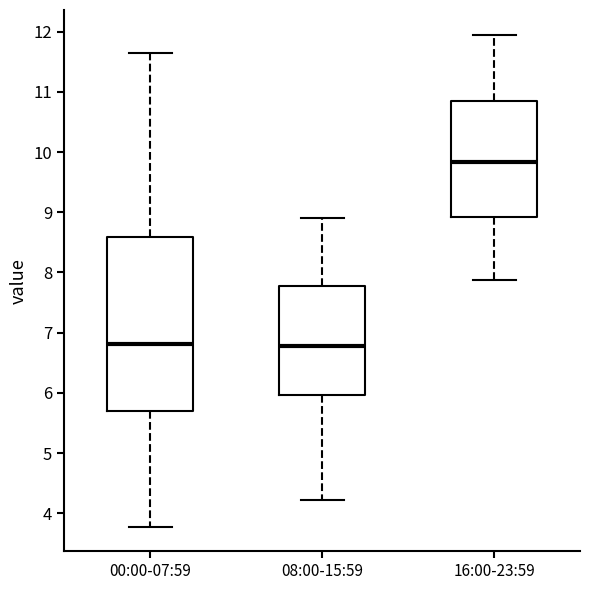

Reading left to right, read every box against the y-axis: the position of its median line, the range the box covers, and the ends of its whiskers. The values are not printed on the chart, so give them approximately, as read against the axis.

00:00-07:59: median 6.8, box 5.7 to 8.6, whiskers 3.8 to 11.7
08:00-15:59: median 6.8, box 6.0 to 7.8, whiskers 4.2 to 8.9
16:00-23:59: median 9.8, box 8.9 to 10.9, whiskers 7.9 to 12.0